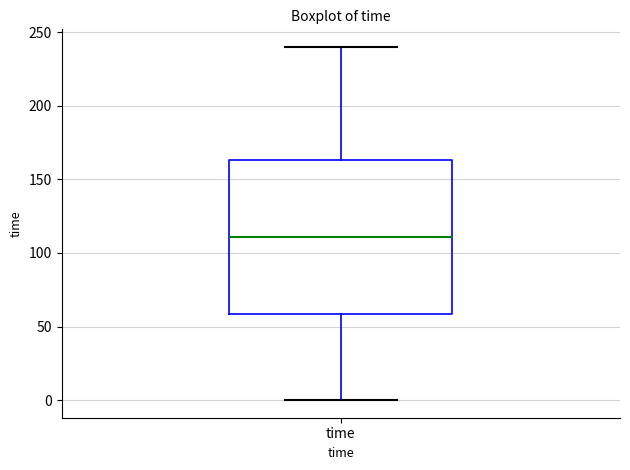

Read this box plot against the y-axis: the position of the median line, the range covered by the box, and the ends of both whiskers. The values are not printed on the chart, so give them approximately, as read against the axis.

median 110, box 60 to 165, whiskers 0 to 240